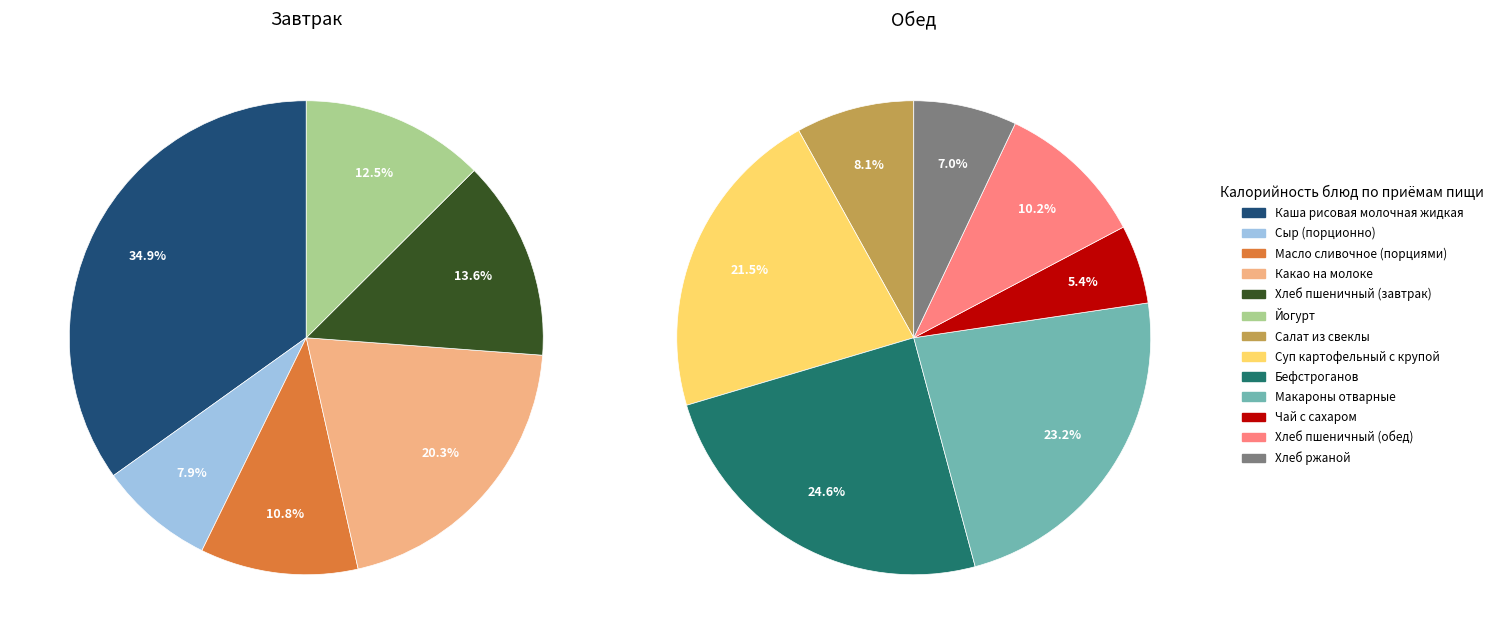

Is it true that Бефстроганов is 26% of the pie?

False